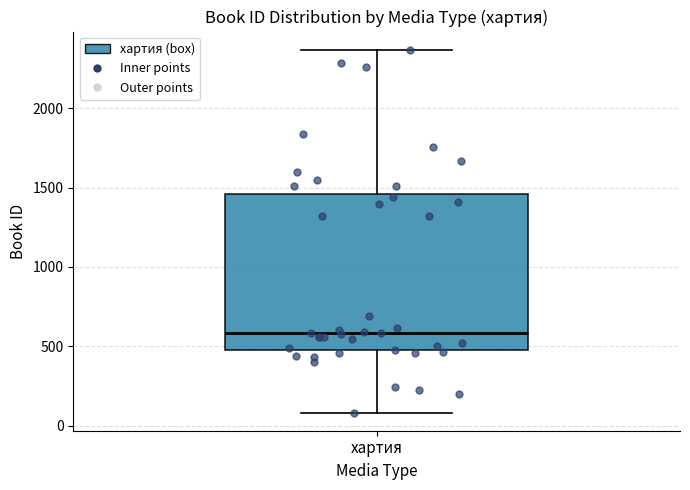

Transcribe this box plot: give where the median line is, the range the box spans, and where the two whiskers end, as read against the y-axis. The values are not printed on the chart, so give them approximately, as read against the axis.

median 600, box 450 to 1450, whiskers 100 to 2350